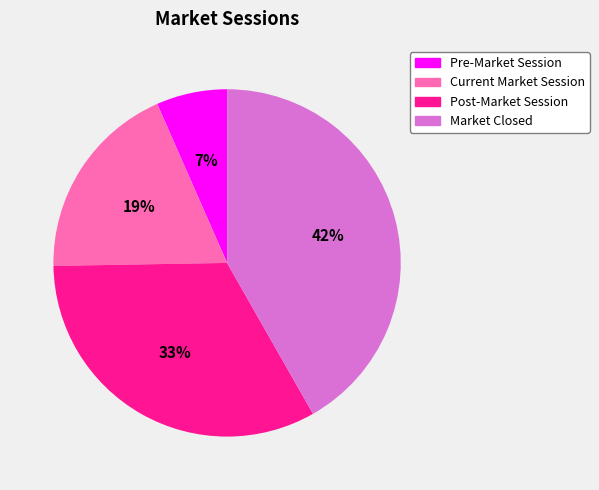

True or false: Pre-Market Session accounts for 1% of the total.

False